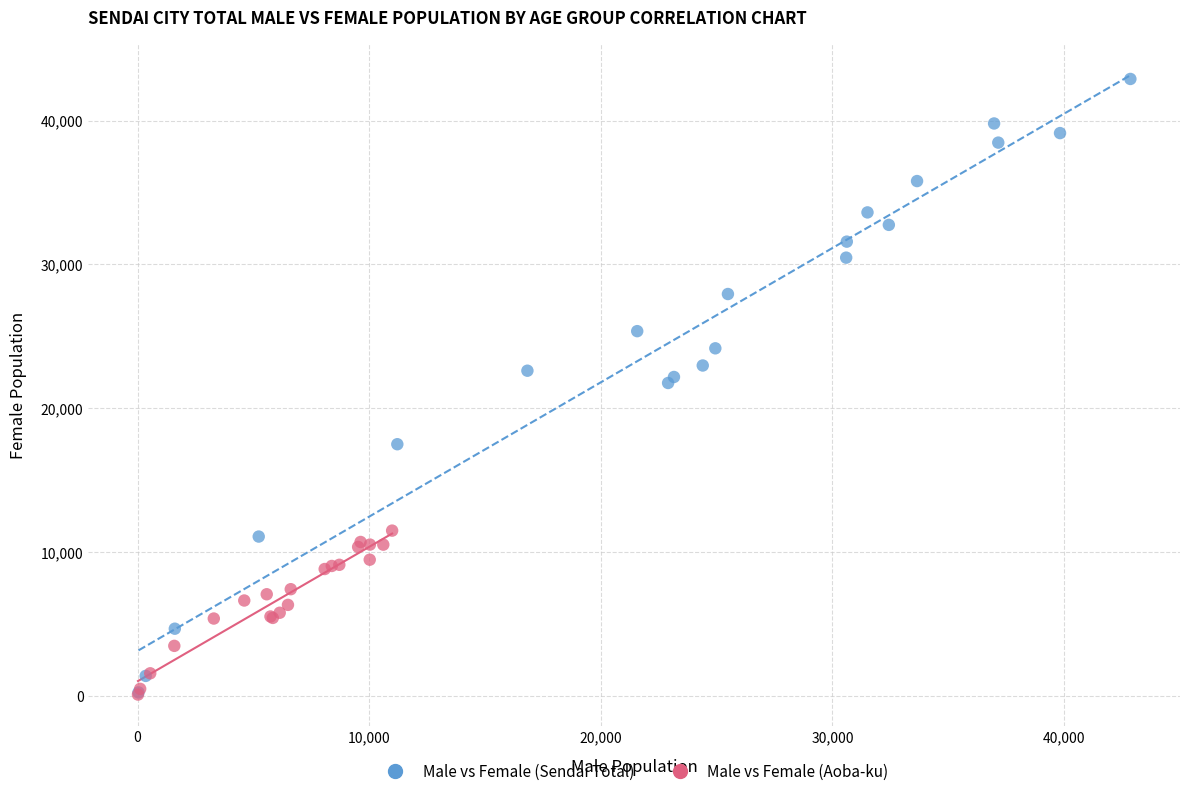

Which series has the largest Y range (max minus min)?

Male vs Female (Sendai Total)